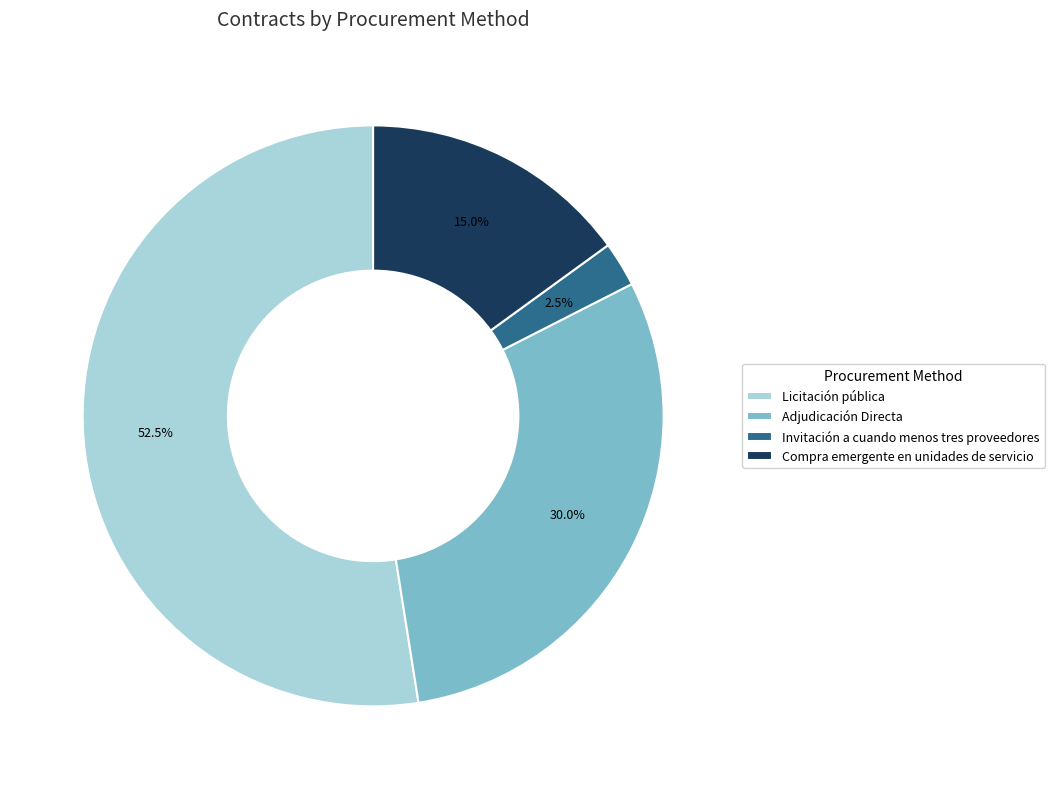

Between Licitación pública and Adjudicación Directa, which is larger?

Licitación pública